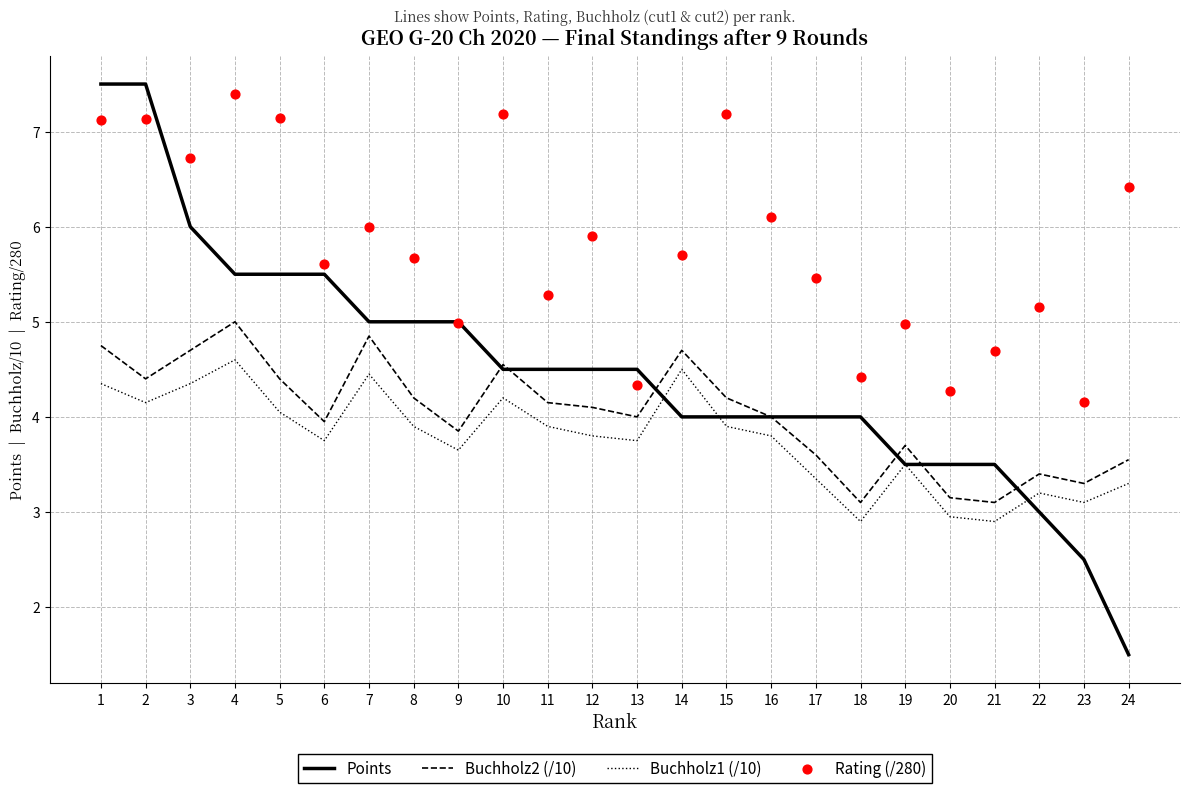

Which series has the largest total across all categories?

Rating (/280)